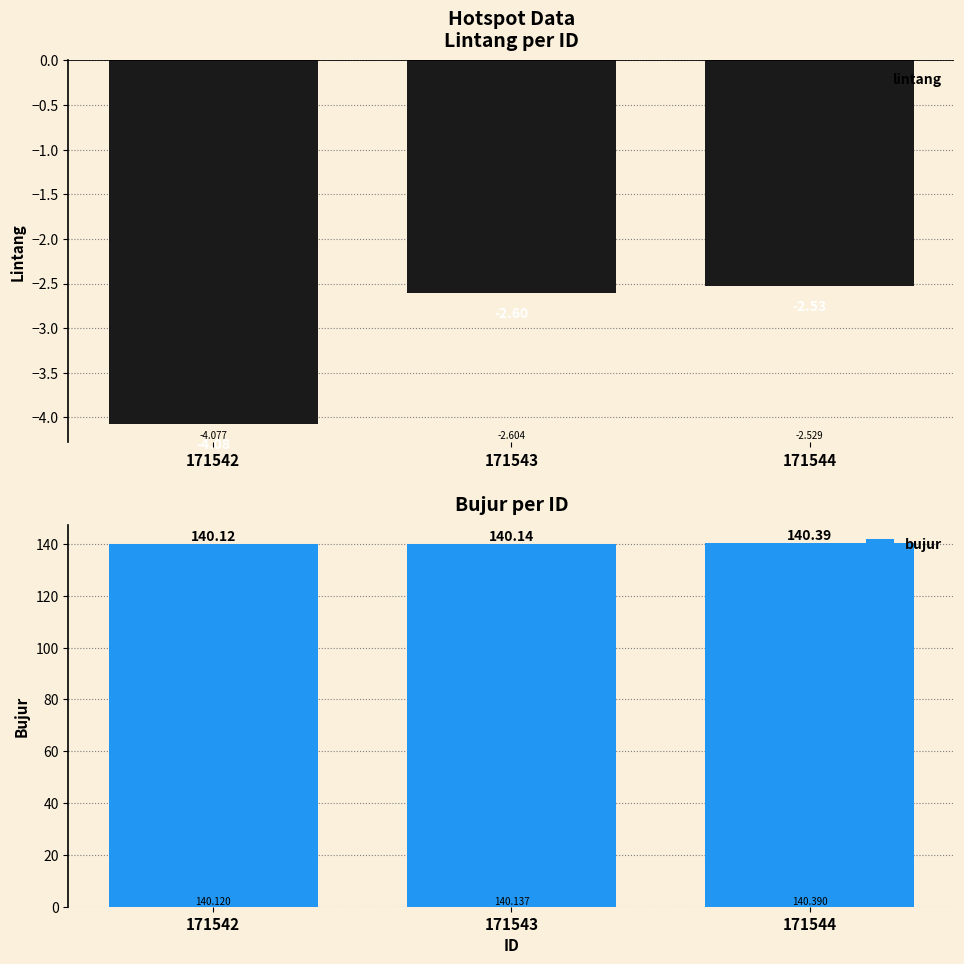

What is the value of the lintang bar at the 1st from the left?

-4.1